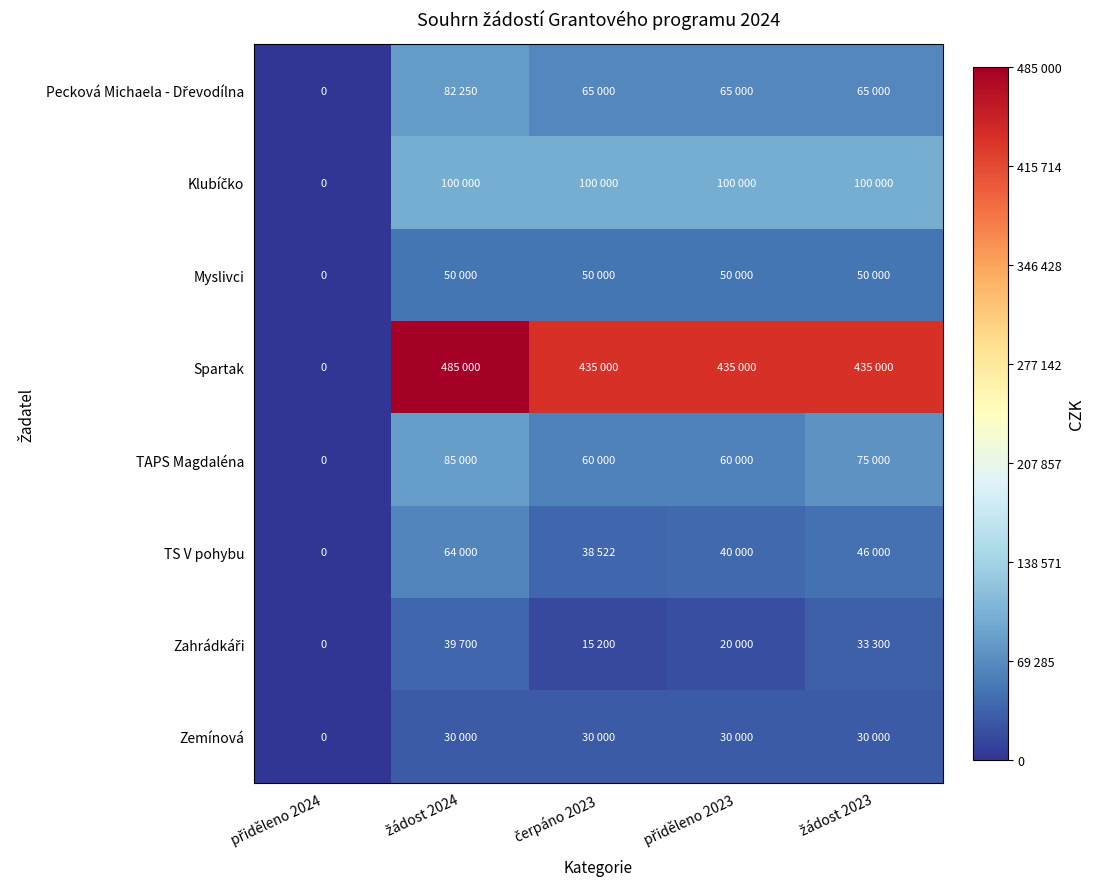

At which category is the sum across all series the highest?

žádost 2024